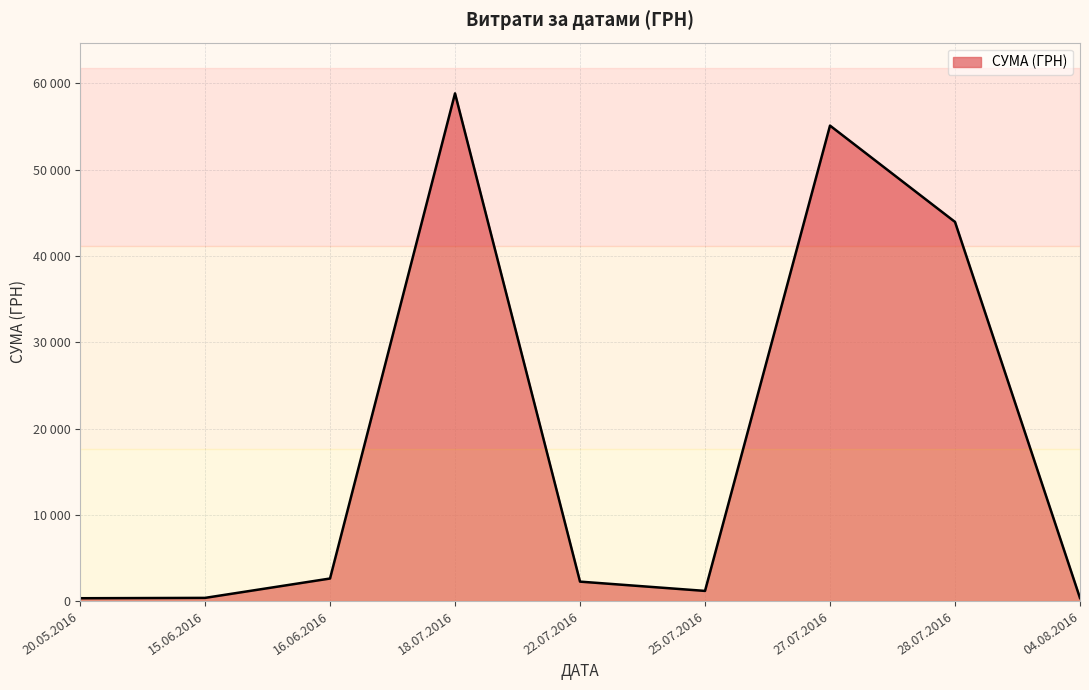

Is it true that the value at 18.07.2016 is 609.7?

False